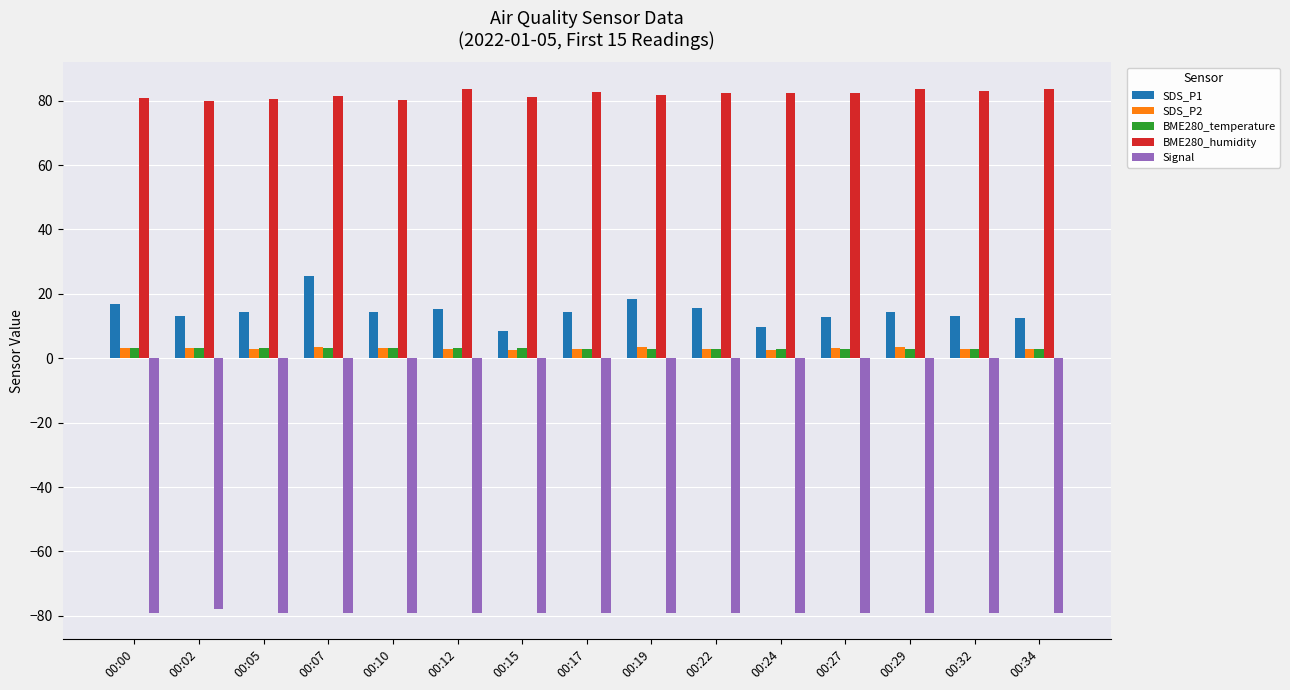

True or false: SDS_P1 has a value of 9.8 at 00:24.

True